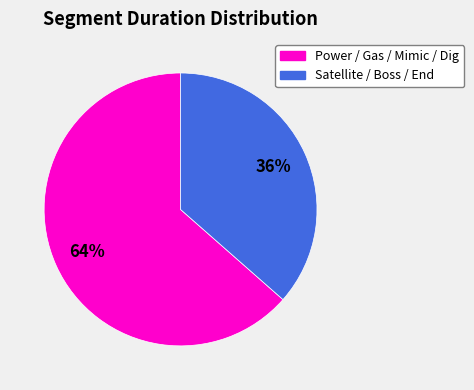

To the nearest percent, what is the average slice percentage?

50%